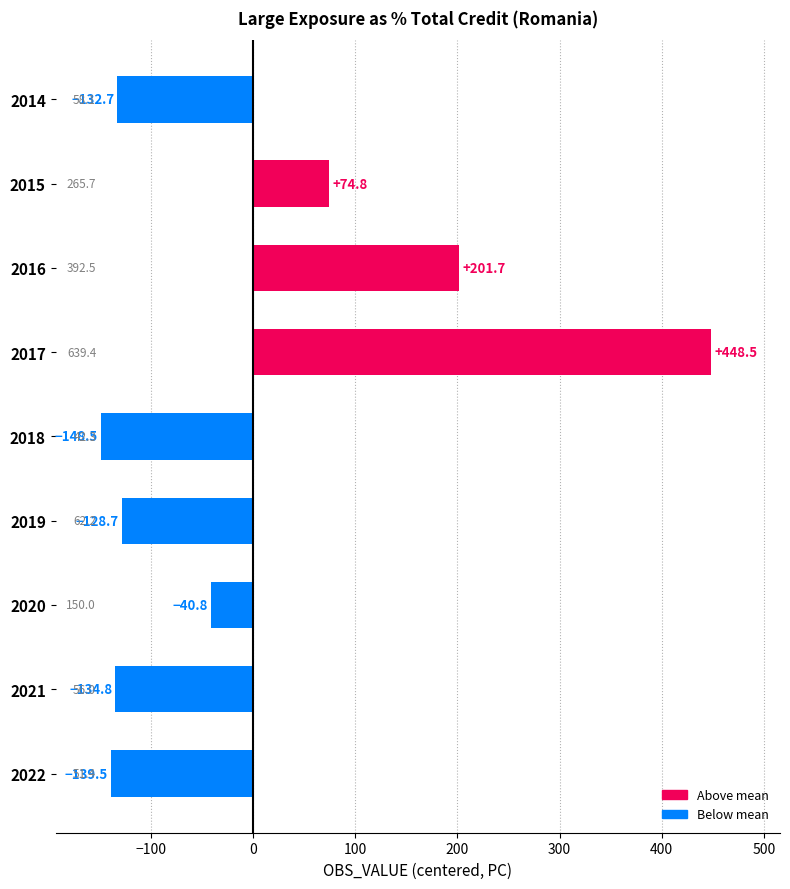

List the labels in order of value, largest first.

2017, 2016, 2015, 2020, 2019, 2014, 2021, 2022, 2018